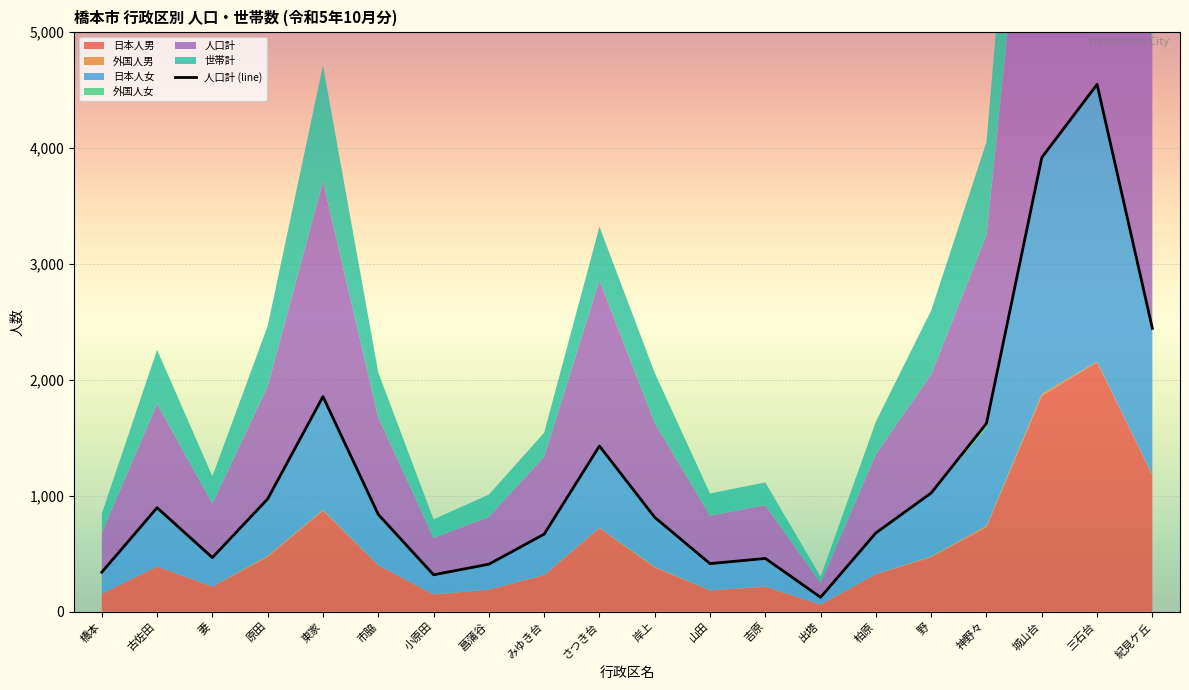

Which series has the largest total across all categories?

人口計